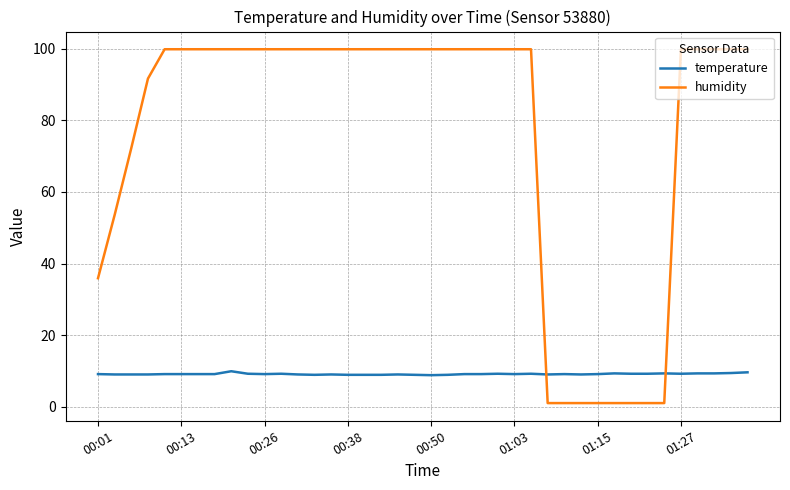

What is the minimum value for humidity?

1.0